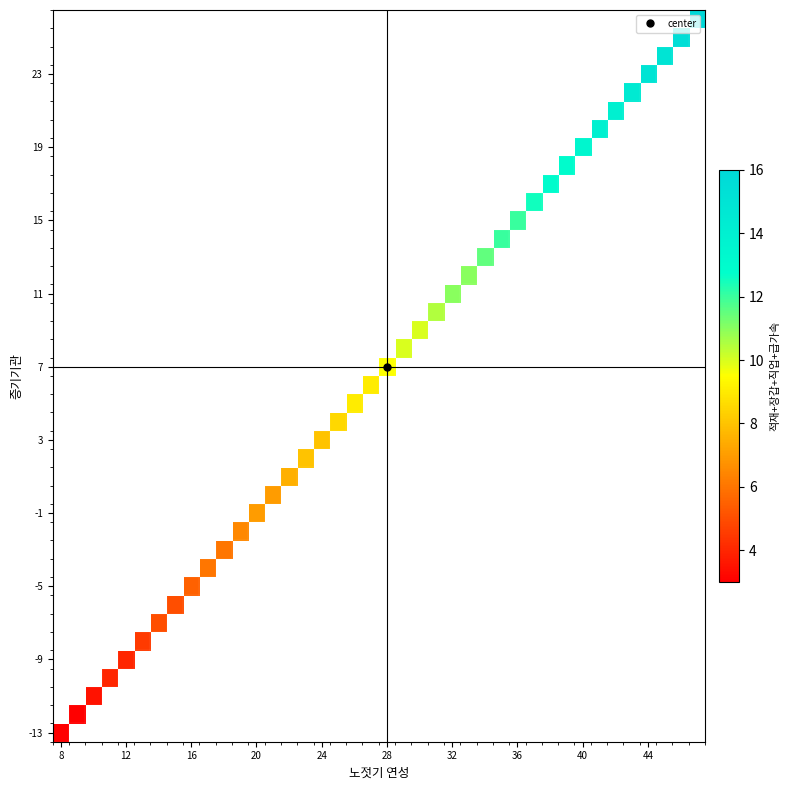

At which category does the chart reach its minimum across all series?

8